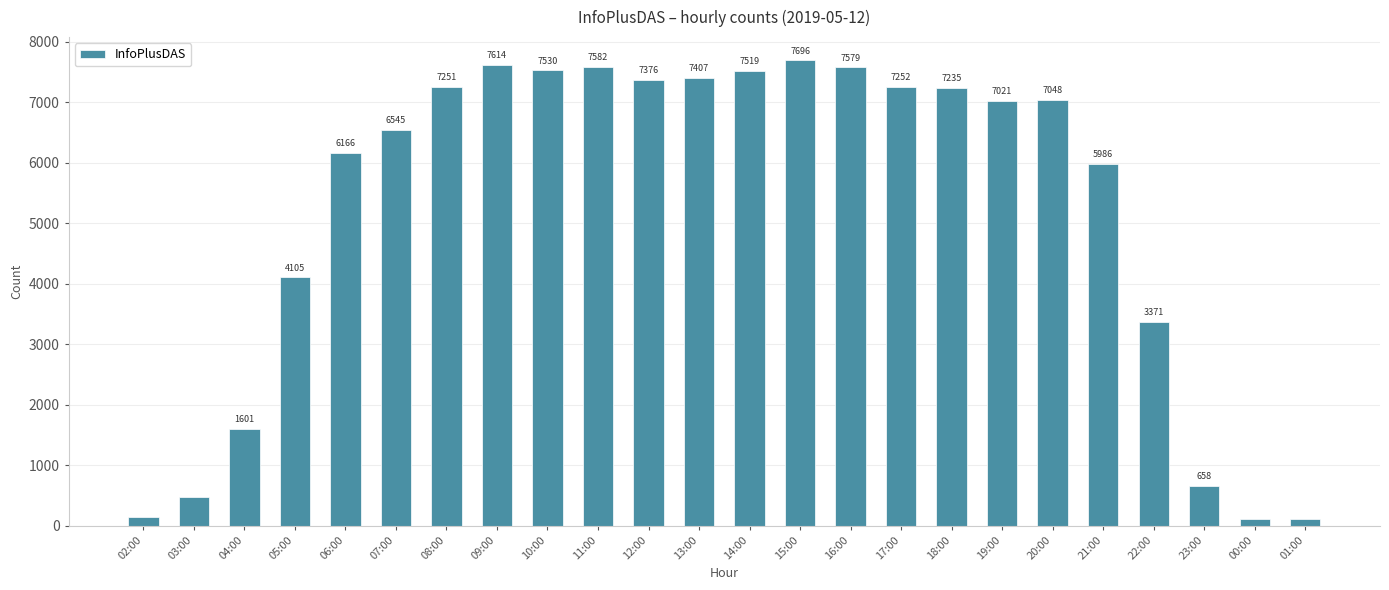

At which category does the chart reach its peak across all series?

15:00